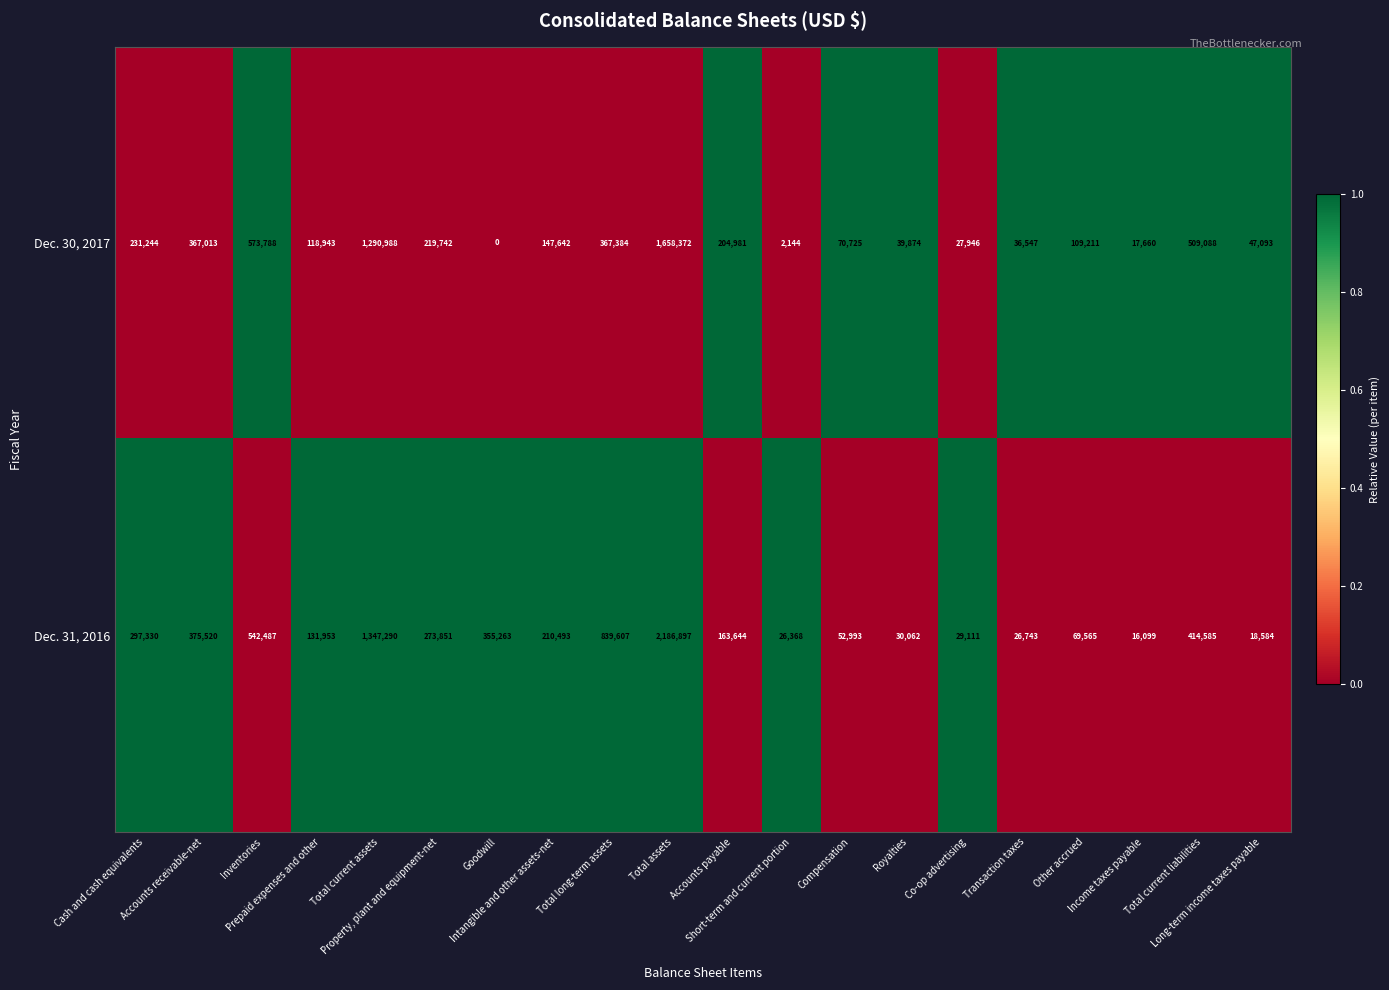

How many distinct data groups are displayed?

2